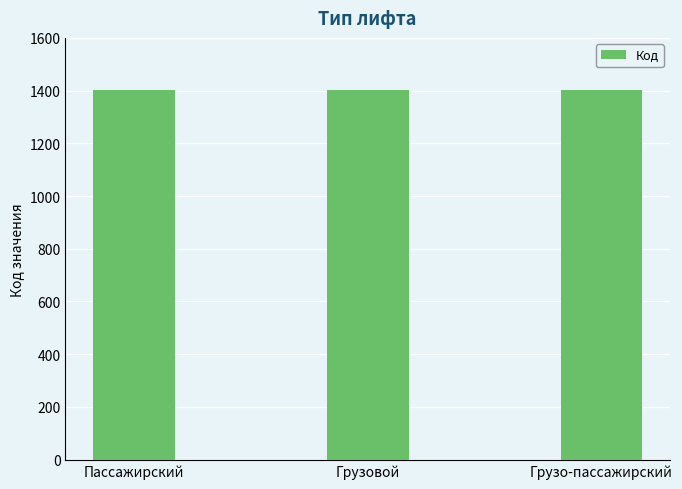

What is the change in value from Пассажирский to Грузовой?

+1